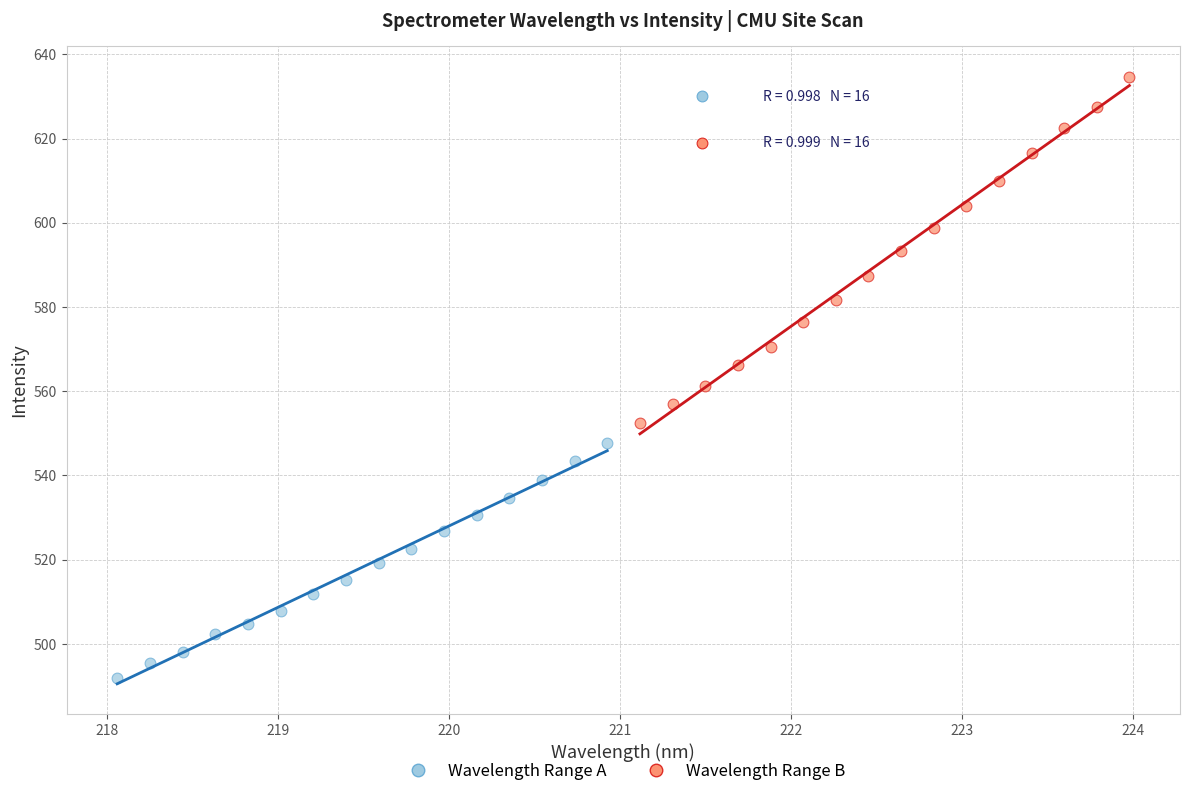

Which series has the largest Y range (max minus min)?

Wavelength Range B